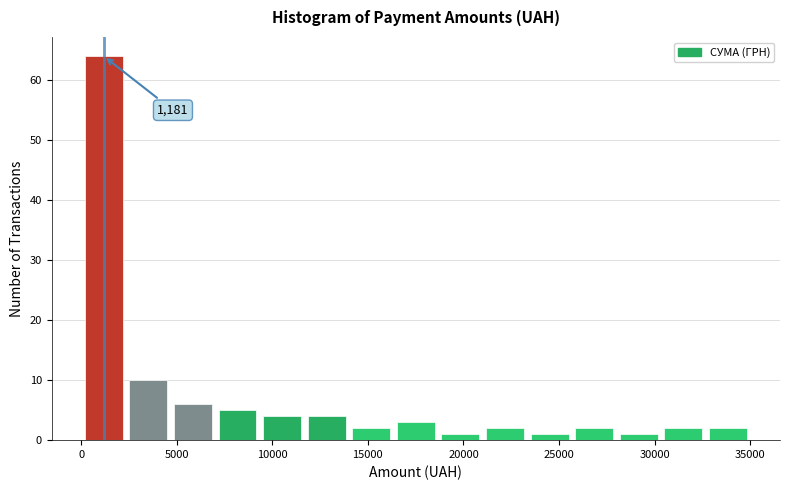

Which range on the x-axis has the tallest bar?

0 to 2500